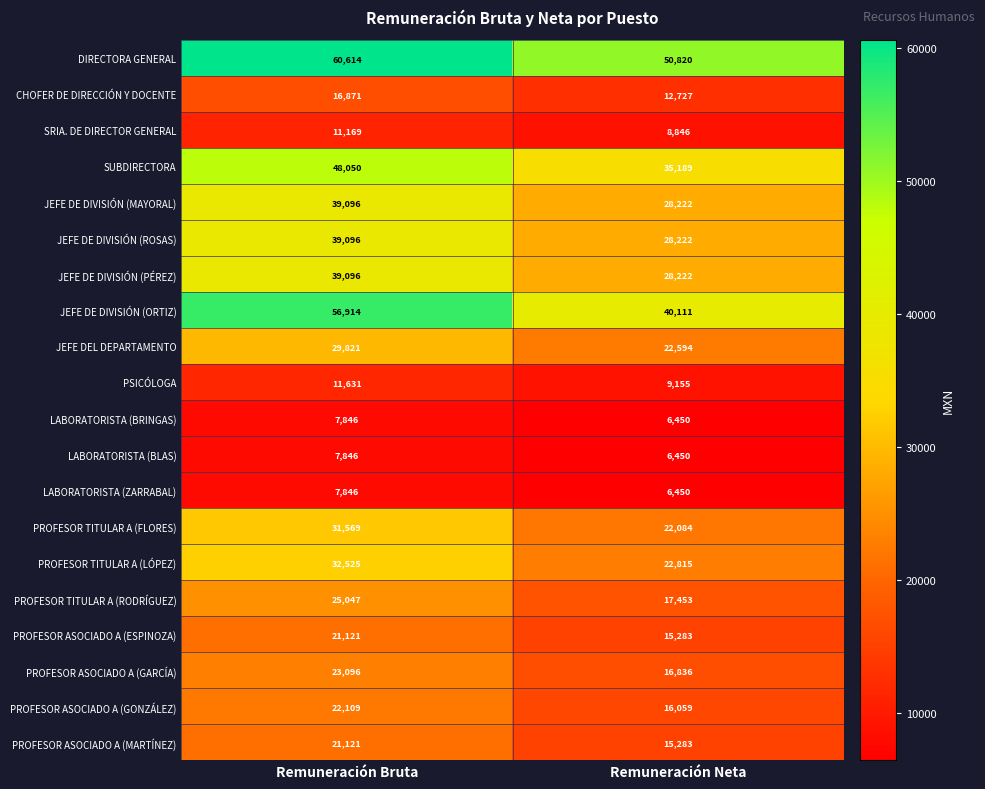

The value of PROFESOR ASOCIADO A (GONZÁLEZ) at Remuneración Bruta is 32071. True or false?

False